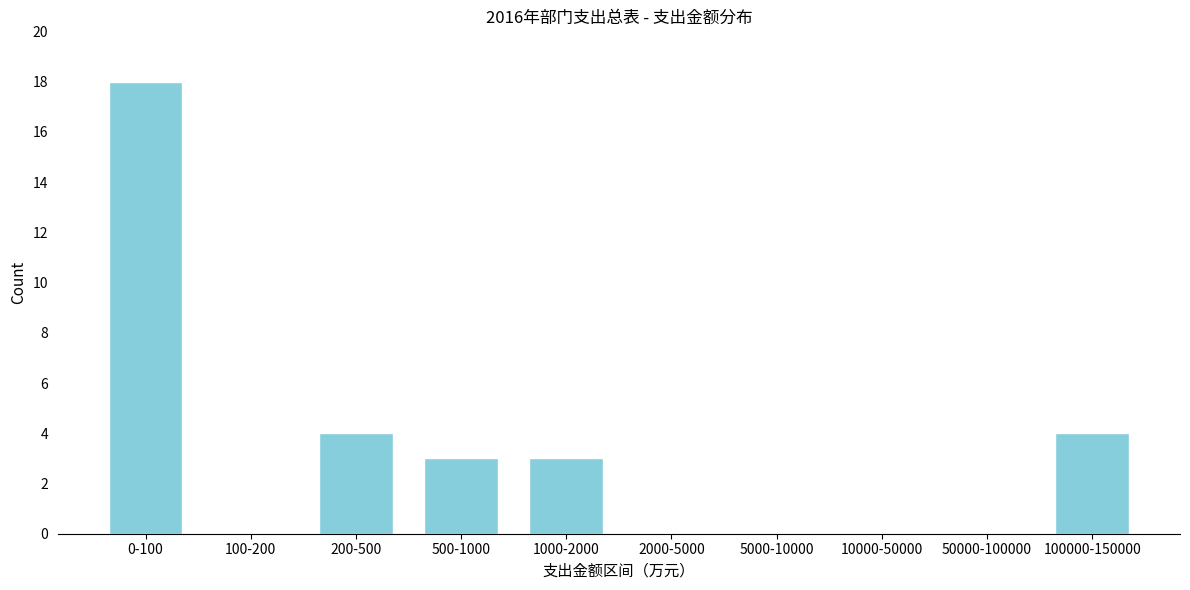

Reading left to right, what are all the values shown in this chart?

0-100=18	100-200=0	200-500=4	500-1000=3	1000-2000=3	2000-5000=0	5000-10000=0	10000-50000=0	50000-100000=0	100000-150000=4